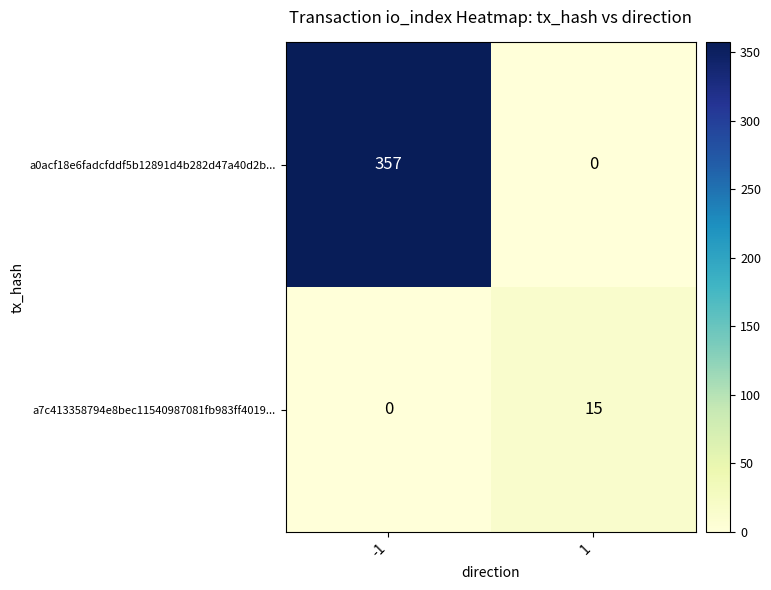

Which series has the widest spread of values?

a0acf18e6fadcfddf5b12891d4b282d47a40d2b...